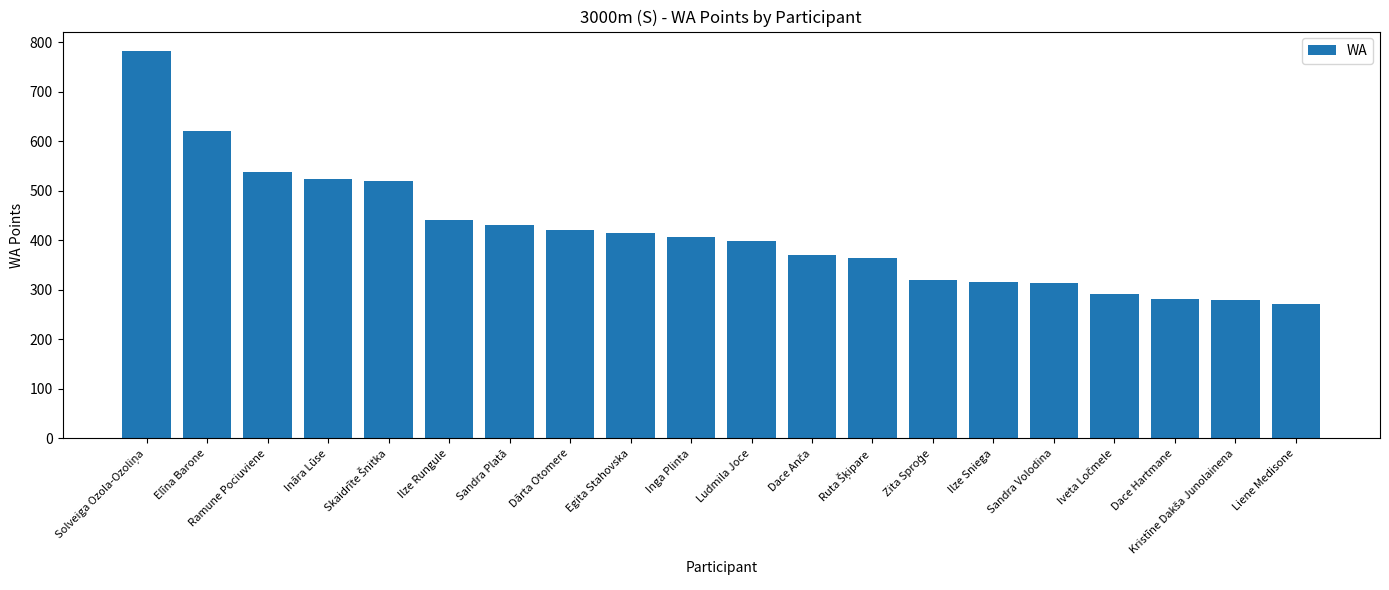

What is the value of the 18th bar from the left?

281